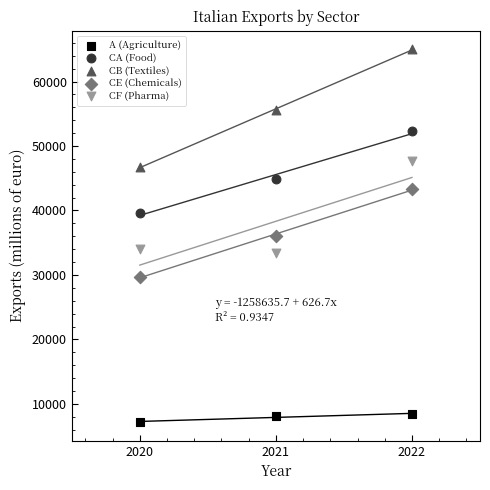

Which series reaches the maximum Y coordinate?

CB (Textiles)